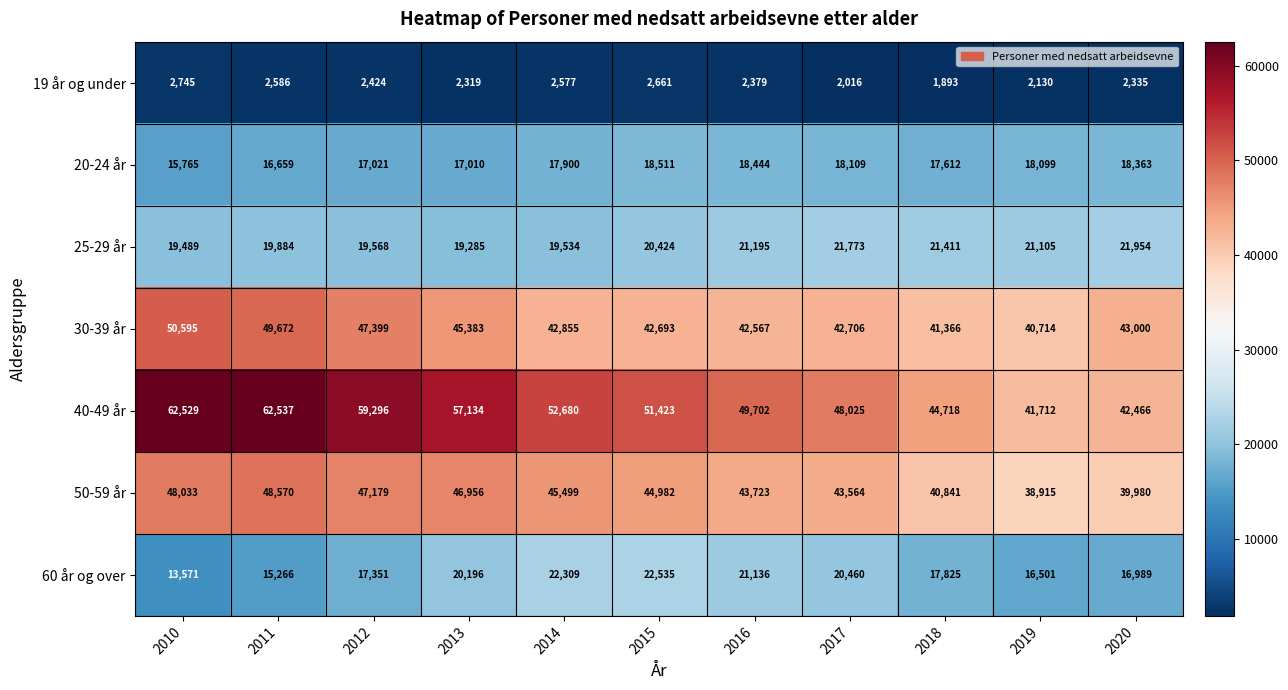

At 2016, list the series in order from smallest to largest.

19 år og under, 20-24 år, 60 år og over, 25-29 år, 30-39 år, 50-59 år, 40-49 år